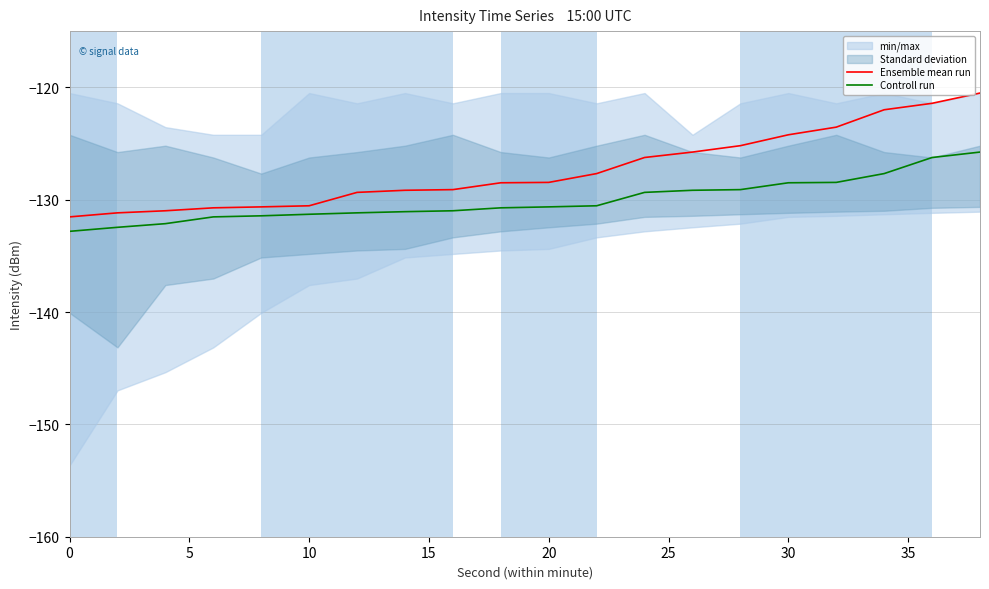

How many data points does each series have?

20